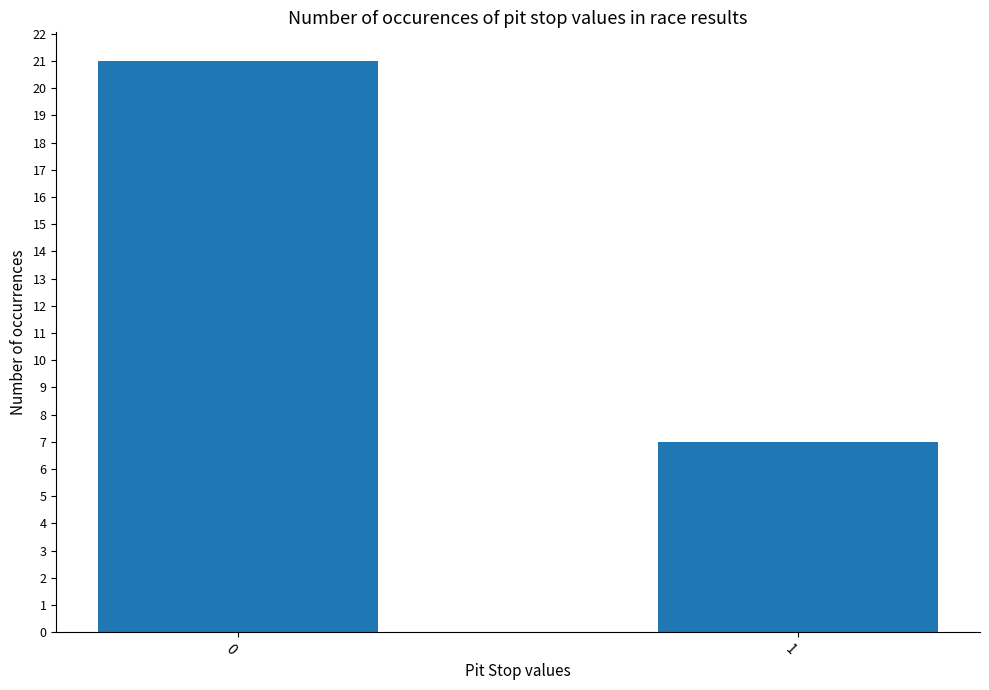

Does the chart contain any negative values?

No